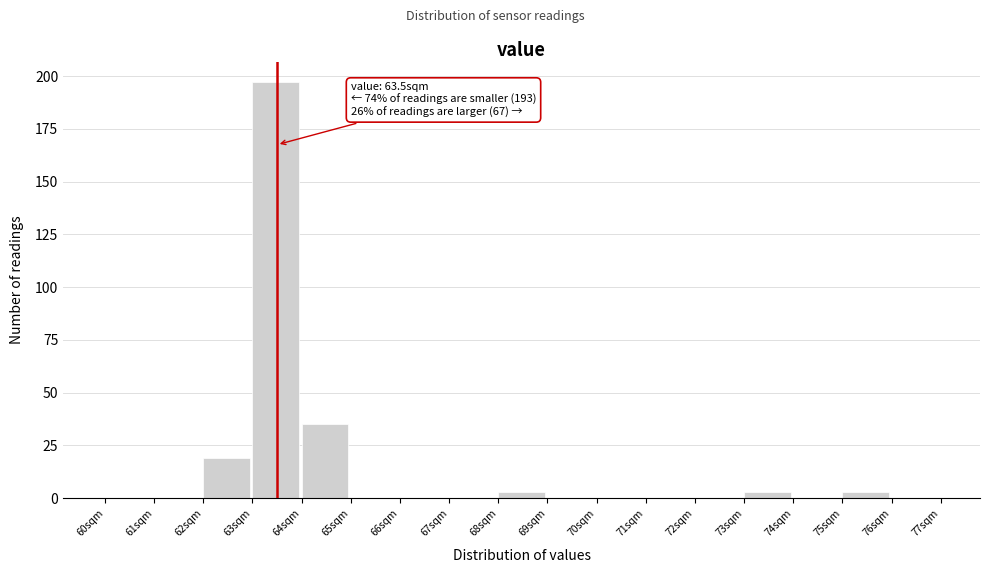

Over which range of the x-axis is the bar tallest?

63 to 64